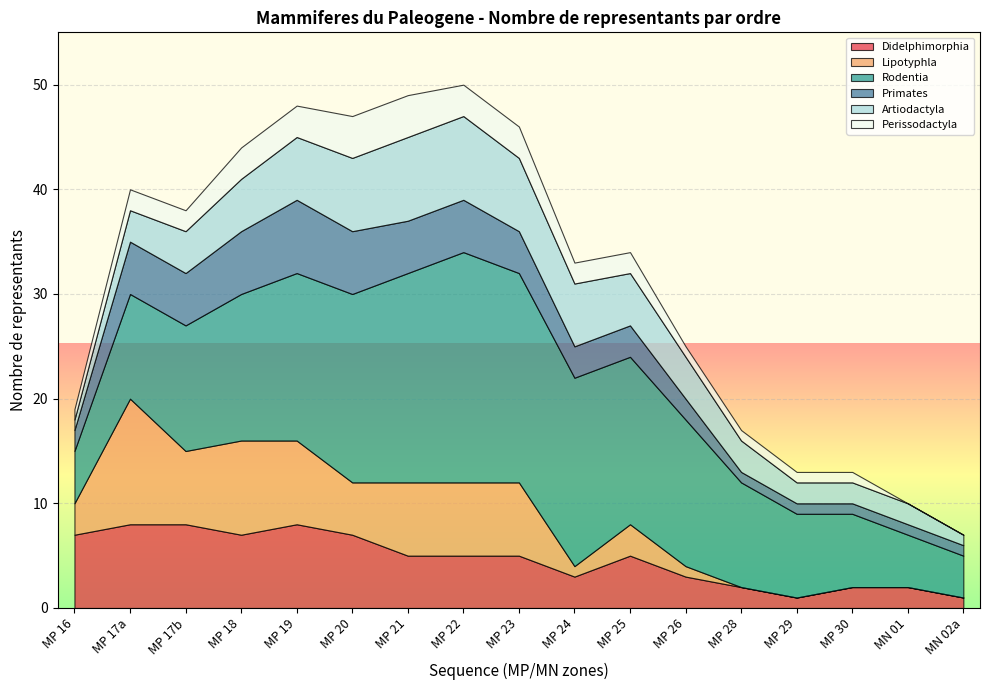

Which label corresponds to the largest value in the chart?

MP 22